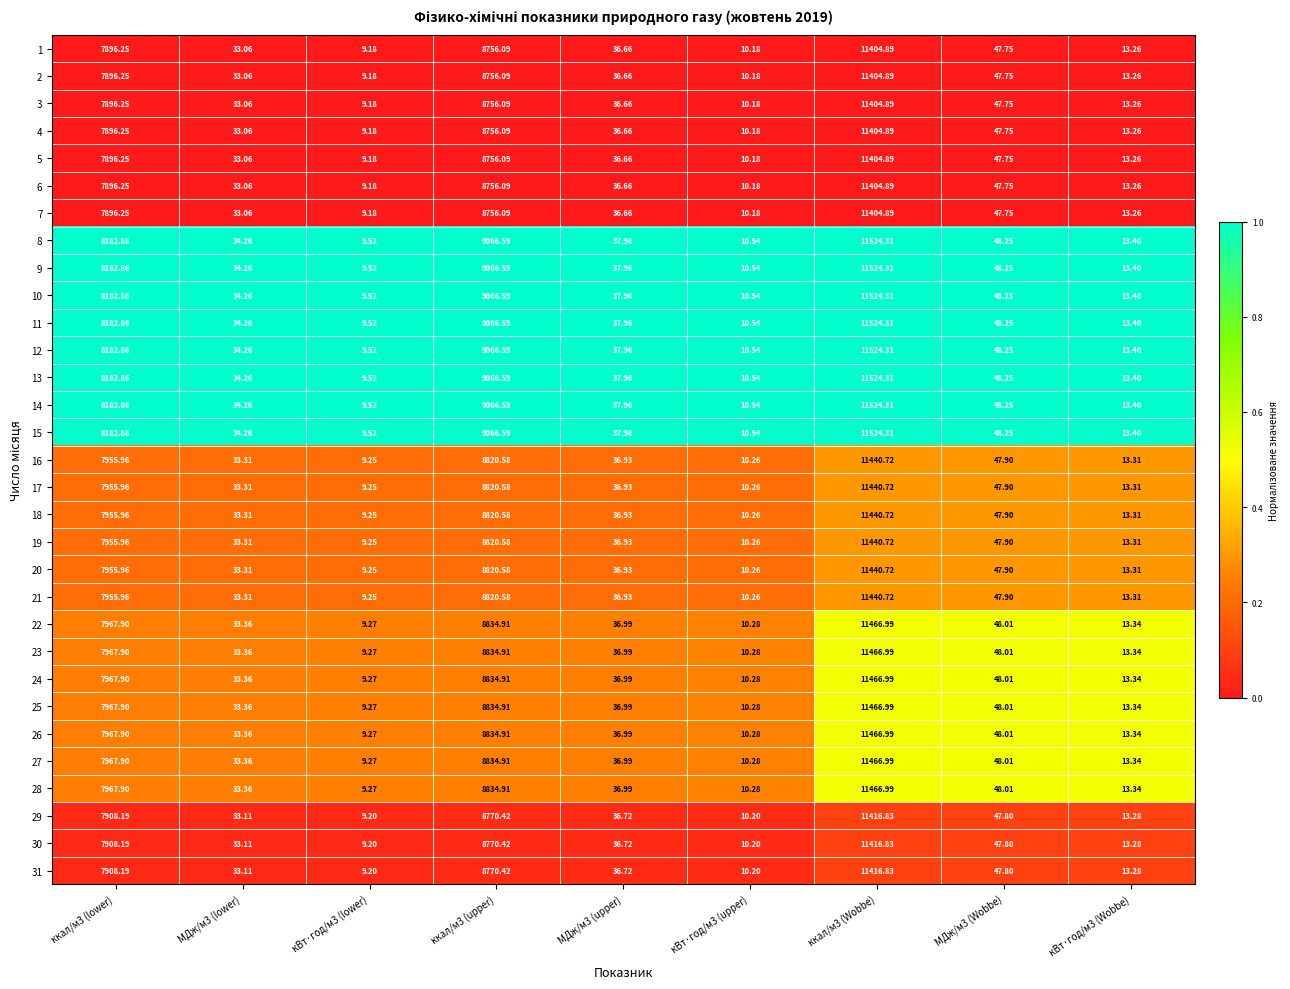

How many data points does each series have?

9